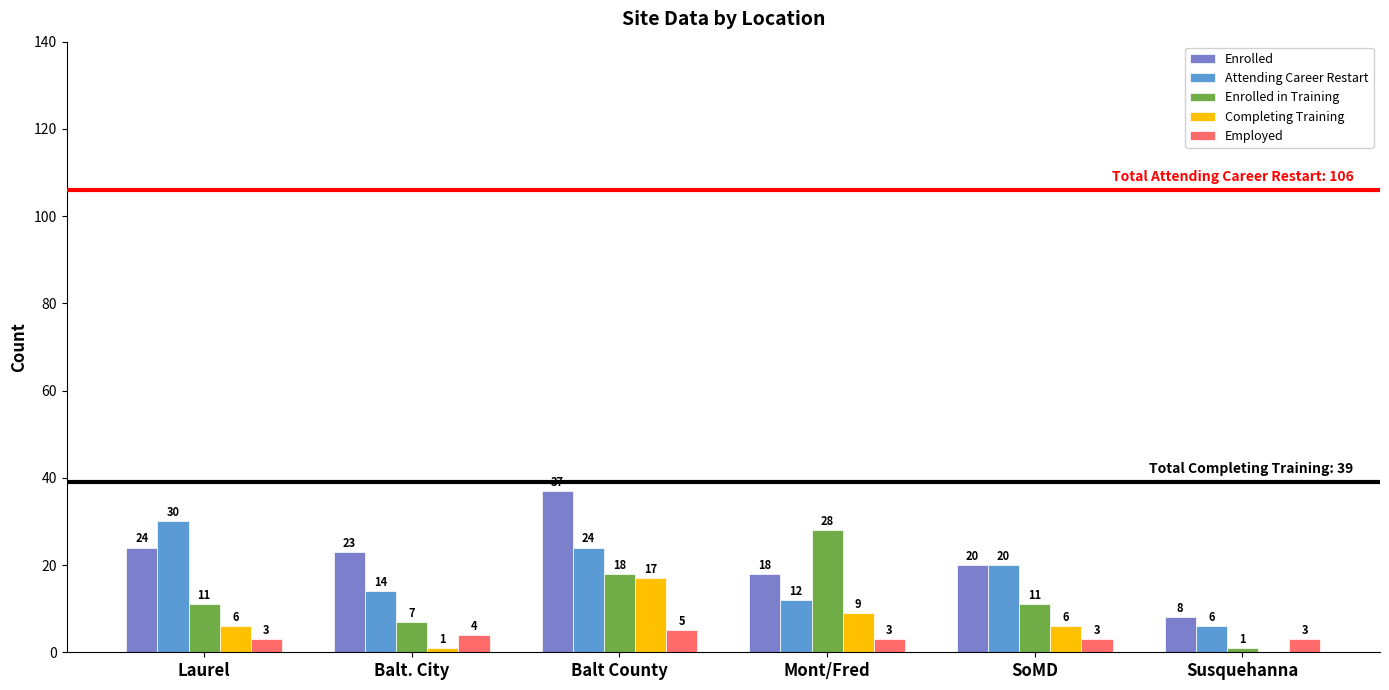

What are all the series names shown in the legend?

Enrolled, Attending Career Restart, Enrolled in Training, Completing Training, Employed